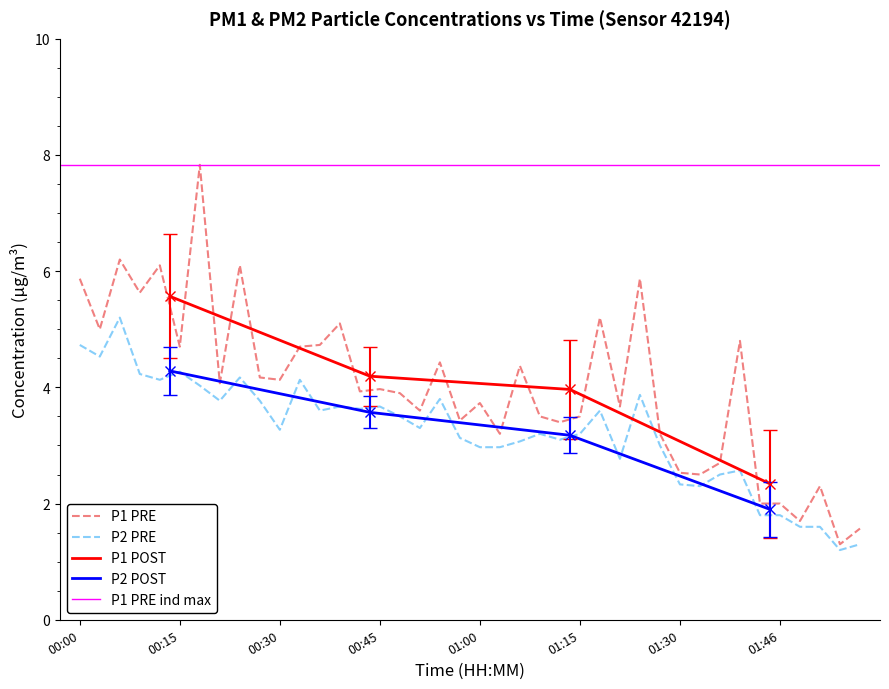

At which category does P1 reach its first local valley?

00:03